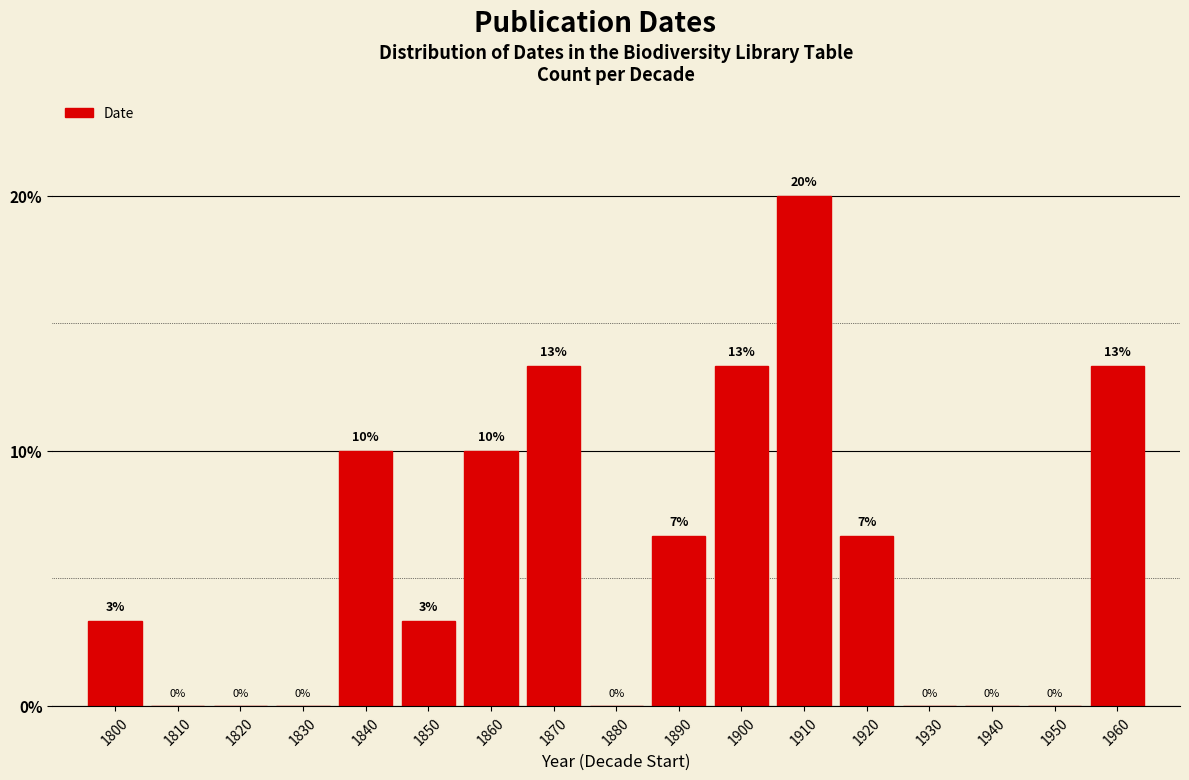

At which category does the chart reach its peak across all series?

1910